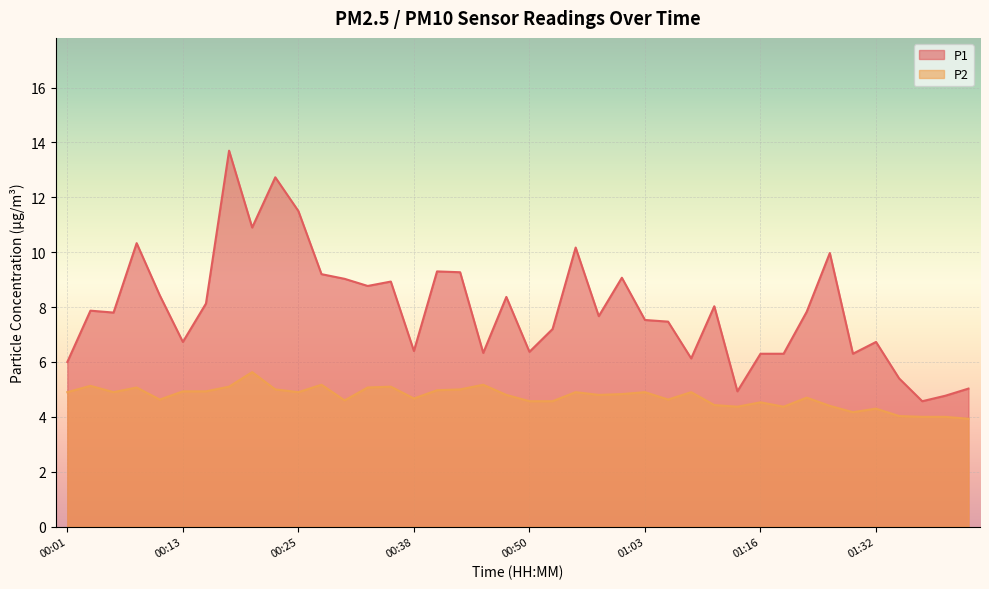

What is the total value across all series at 00:20?

16.5